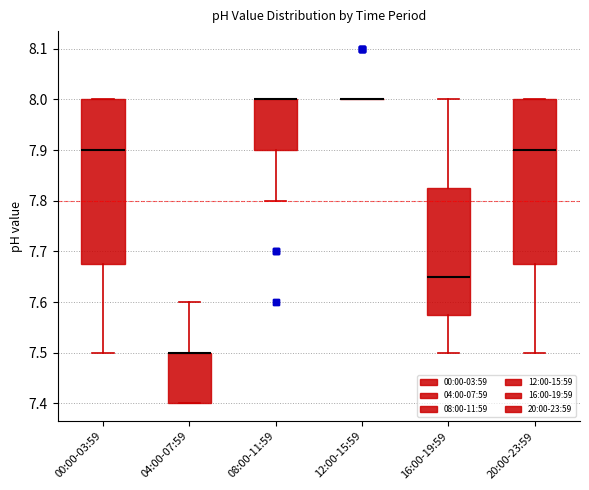

Reading left to right, transcribe this box plot: for each box, give where its median line is, the range the box spans, and where its two whiskers end, as read against the y-axis. The values are not printed on the chart, so give them approximately, as read against the axis.

00:00-03:59: median 7.90, box 7.68 to 8.00, whiskers 7.50 to 8.00
04:00-07:59: median 7.50 (drawn on the box's upper edge), box 7.40 to 7.50, whiskers 7.40 to 7.60
08:00-11:59: median 8.00 (drawn on the box's upper edge), box 7.90 to 8.00, whiskers 7.80 to 8.00
12:00-15:59: box collapsed to a line at 8.00, whiskers 8.00 to 8.00
16:00-19:59: median 7.65, box 7.58 to 7.83, whiskers 7.50 to 8.00
20:00-23:59: median 7.90, box 7.68 to 8.00, whiskers 7.50 to 8.00